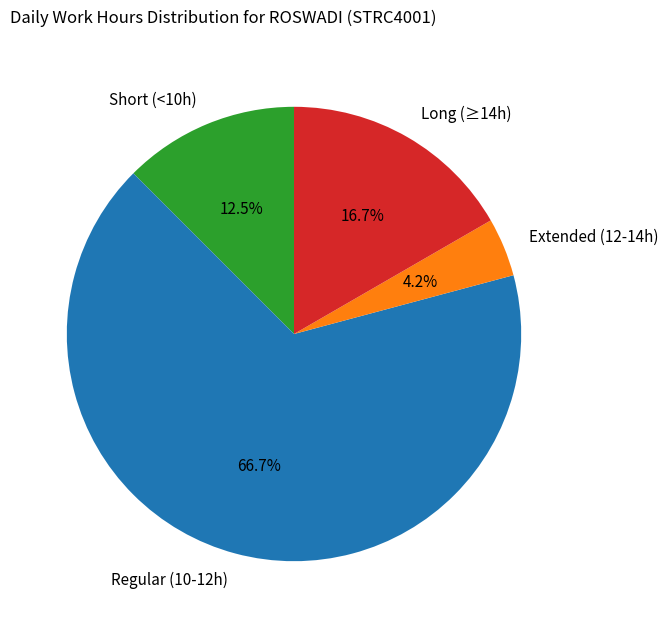

What percentage is NOT represented by Extended (12-14h)?

95.8%